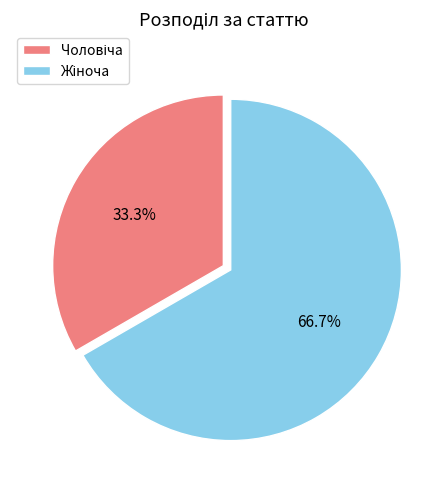

Is there a majority slice in this chart?

Yes